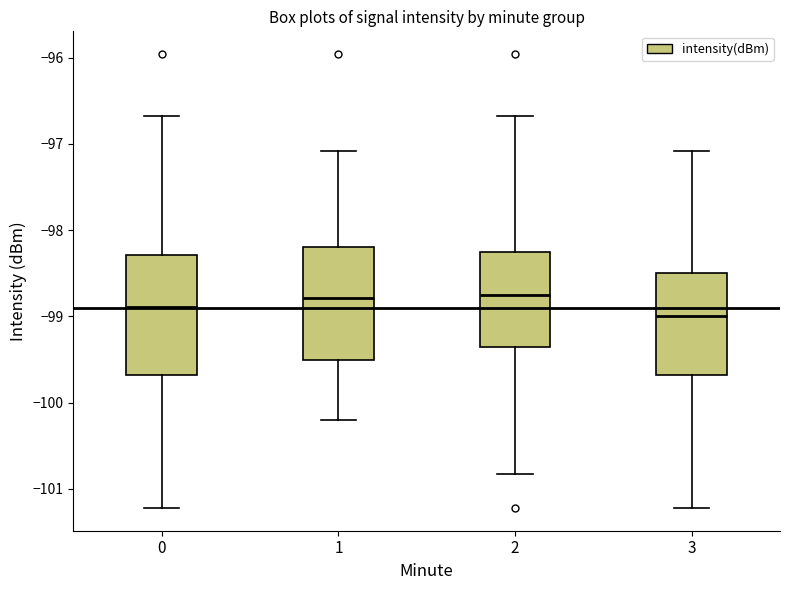

Reading left to right, transcribe this box plot: for each box, give where its median line is, the range the box spans, and where its two whiskers end, as read against the y-axis. The values are not printed on the chart, so give them approximately, as read against the axis.

0: median -98.9, box -99.7 to -98.3, whiskers -101.2 to -96.7
1: median -98.8, box -99.5 to -98.2, whiskers -100.2 to -97.1
2: median -98.8, box -99.3 to -98.3, whiskers -100.8 to -96.7
3: median -99.0, box -99.7 to -98.5, whiskers -101.2 to -97.1